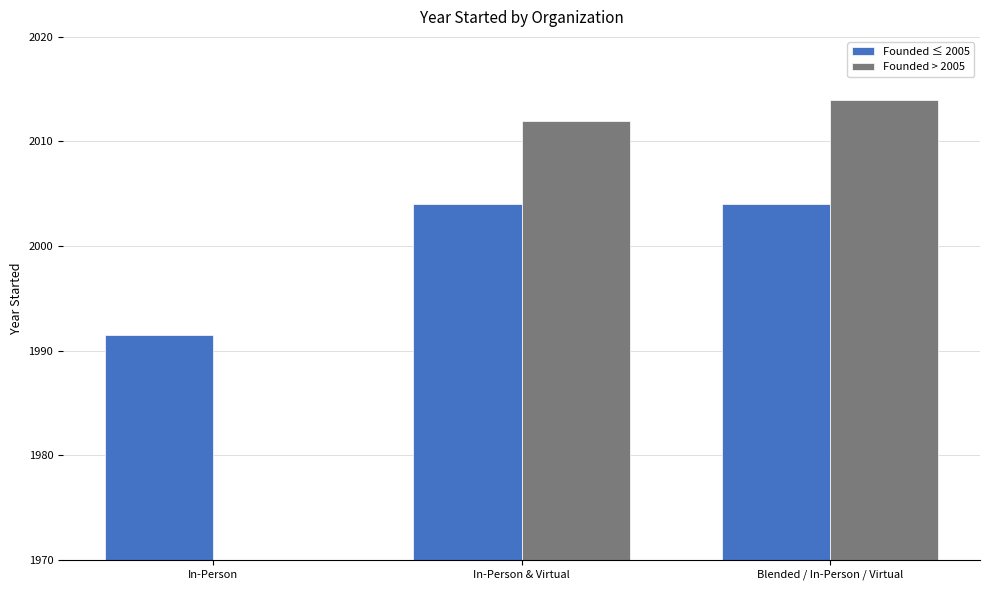

At In-Person, list the series in order from largest to smallest.

Founded ≤ 2005, Founded > 2005